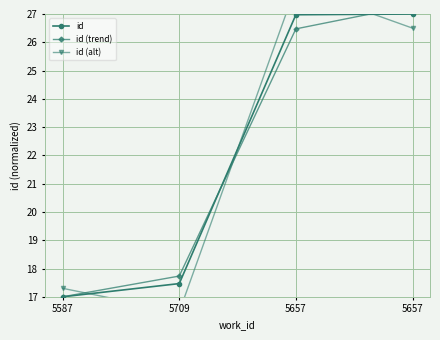

Does the chart have visible grid lines?

Yes